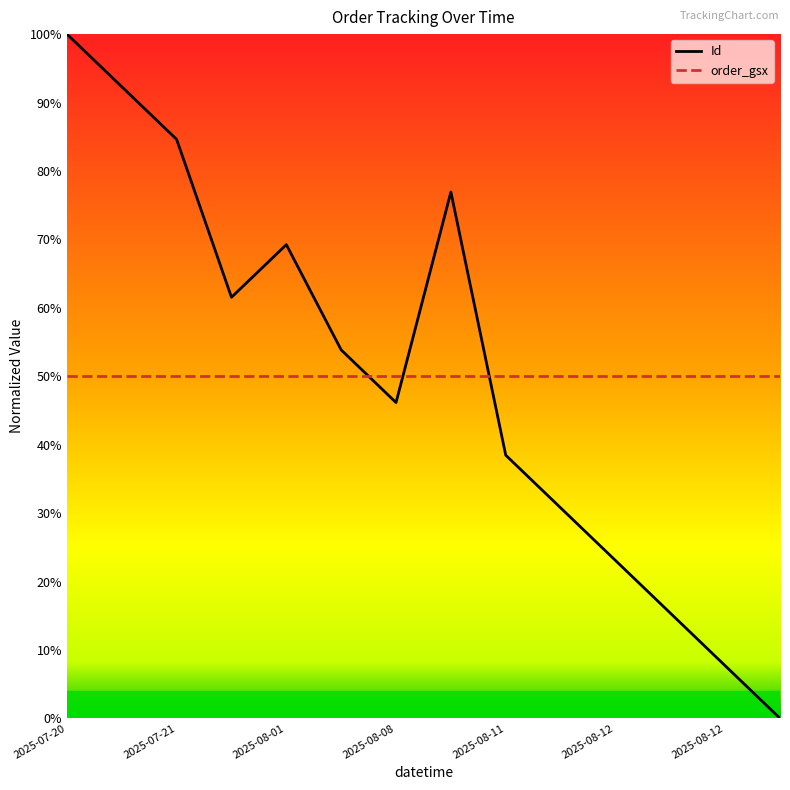

Does the chart display data point markers on the line(s)?

No